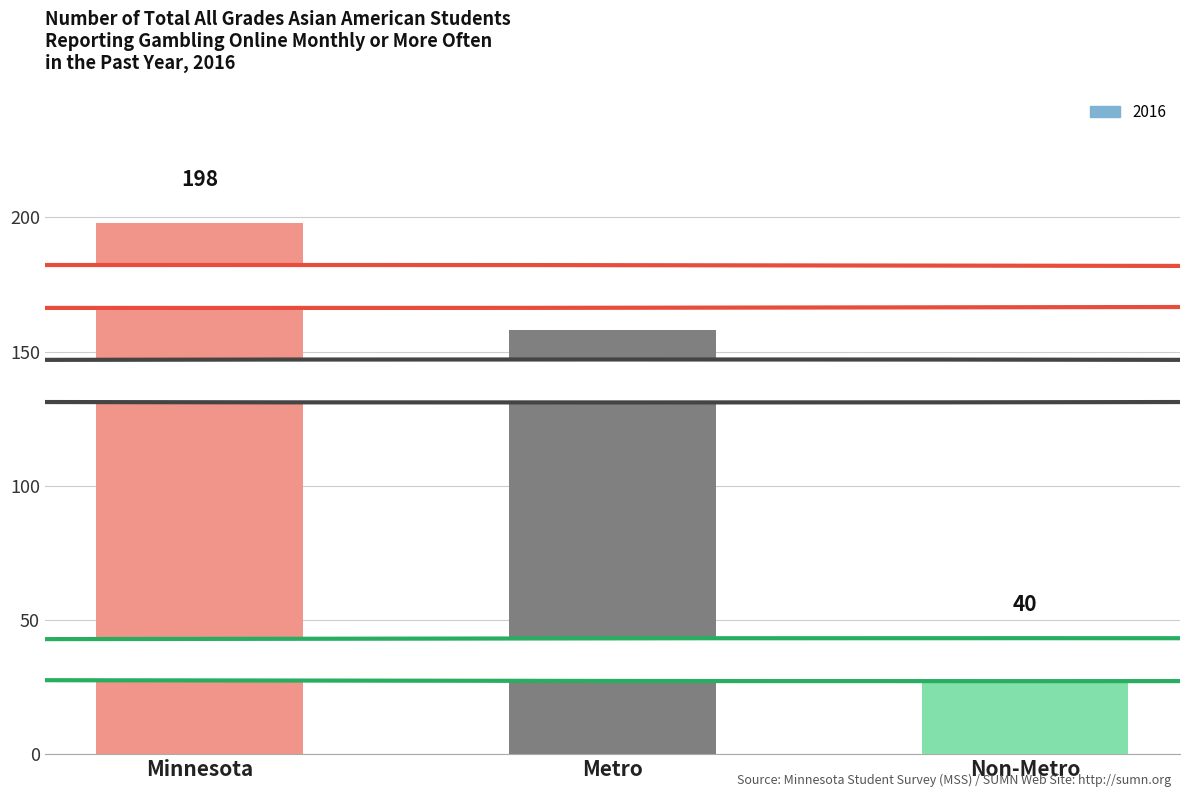

Reading left to right, what are all the values shown in this chart?

198	158	40